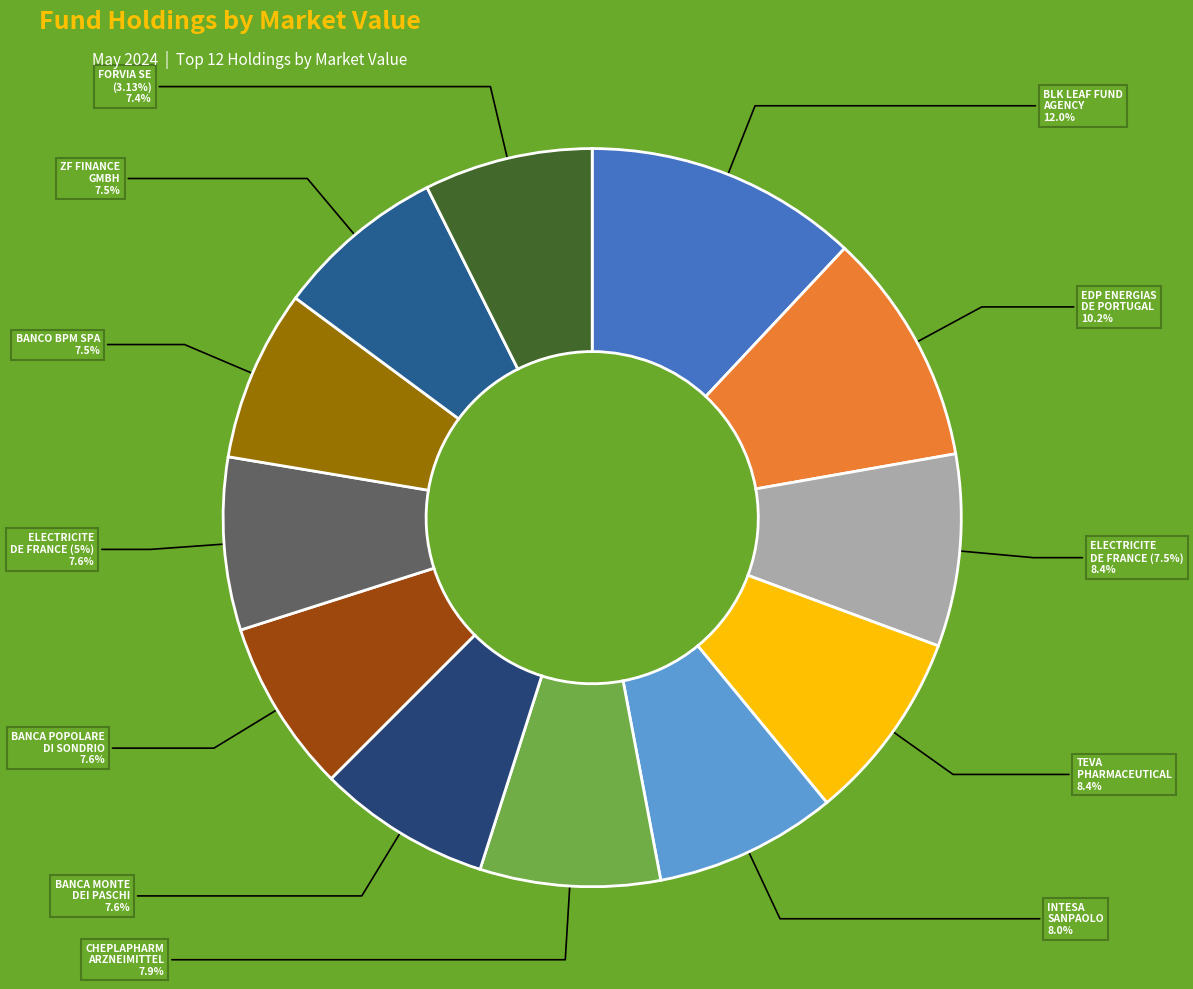

How many slices are in this pie chart?

12